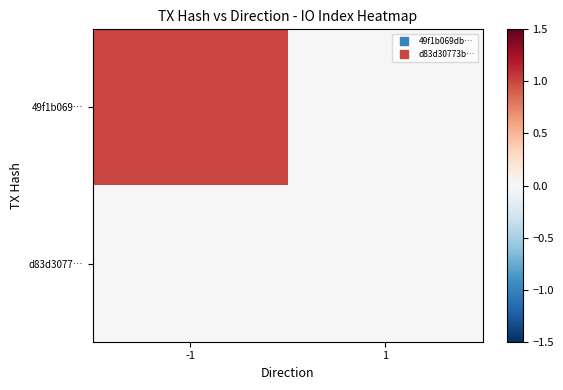

What is the total value across all series at -1?

1